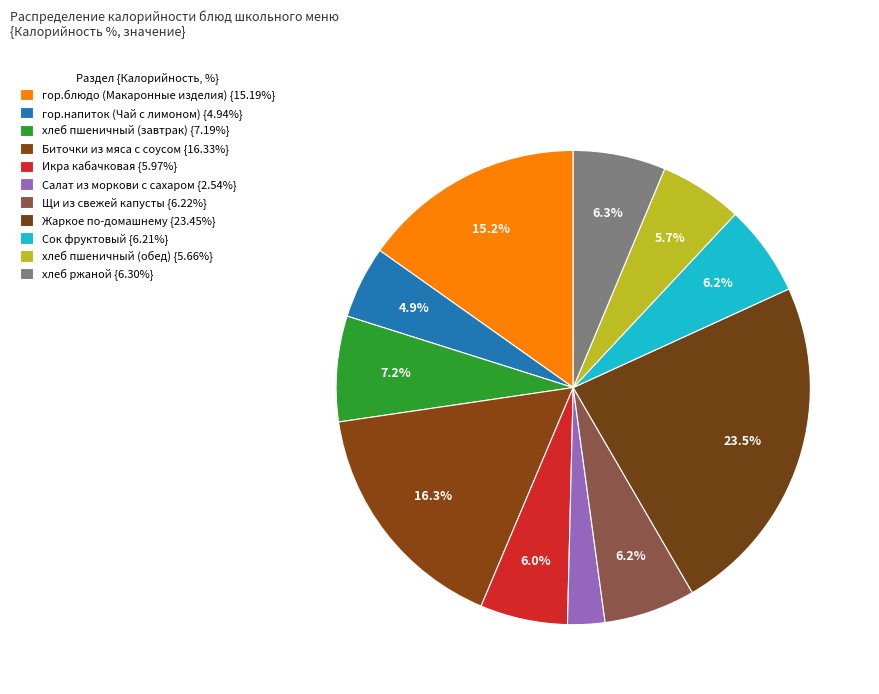

Between Жаркое по-домашнему and гор.напиток (Чай с лимоном), which is larger?

Жаркое по-домашнему